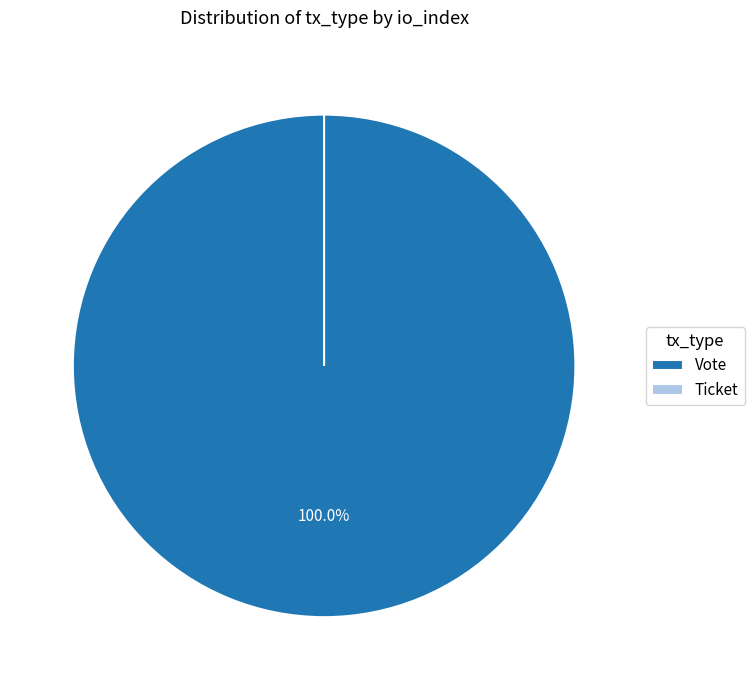

Do Ticket and Vote together represent more than half of the pie?

Yes